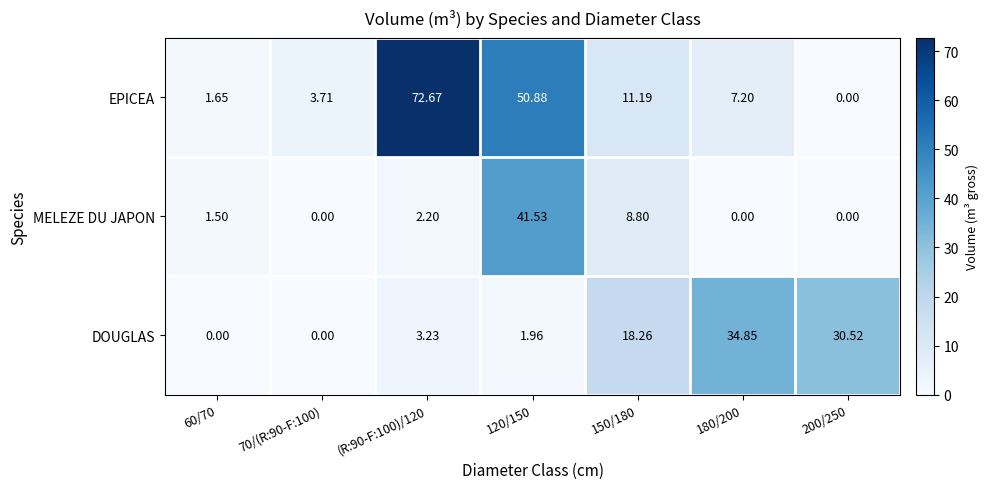

List the series in order of their overall mean, lowest first.

MELEZE DU JAPON, DOUGLAS, EPICEA